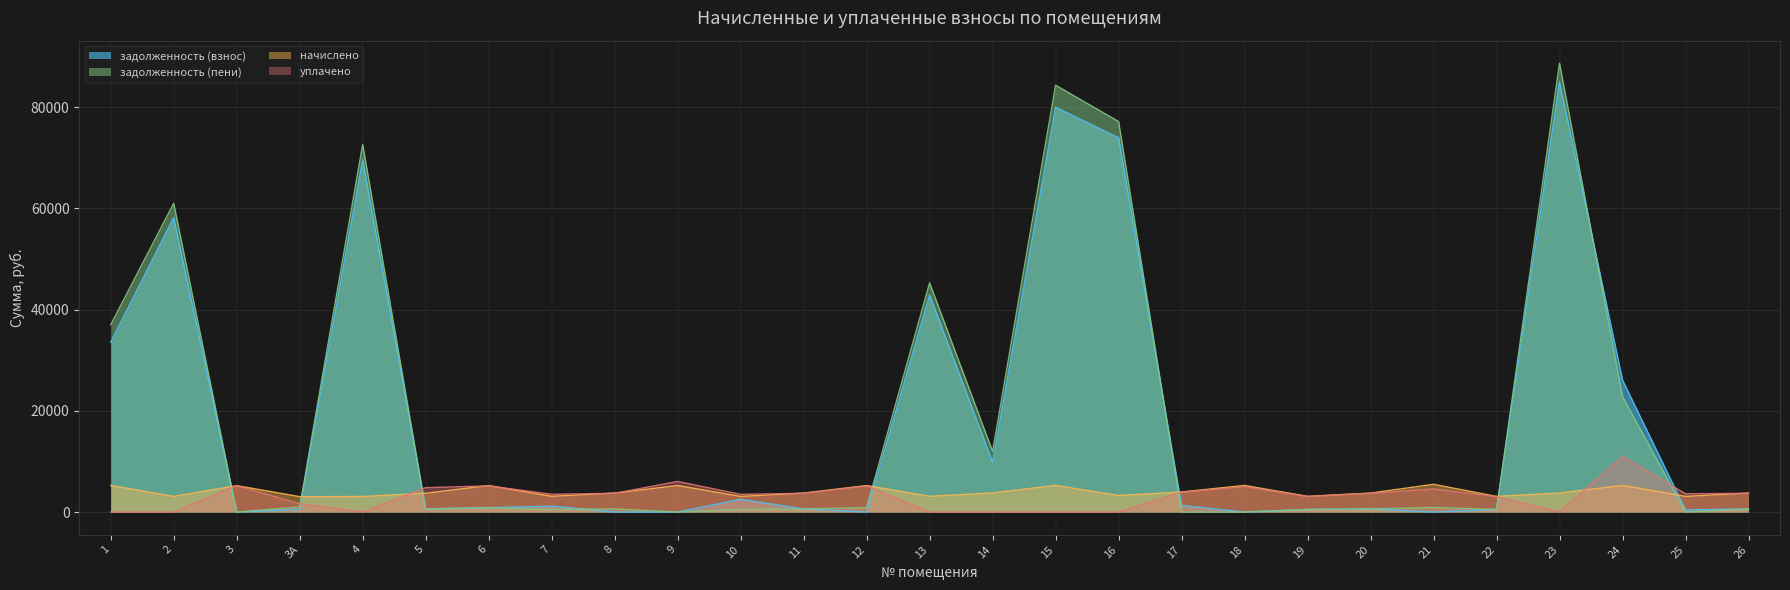

At which category does уплачено reach its first local valley?

4